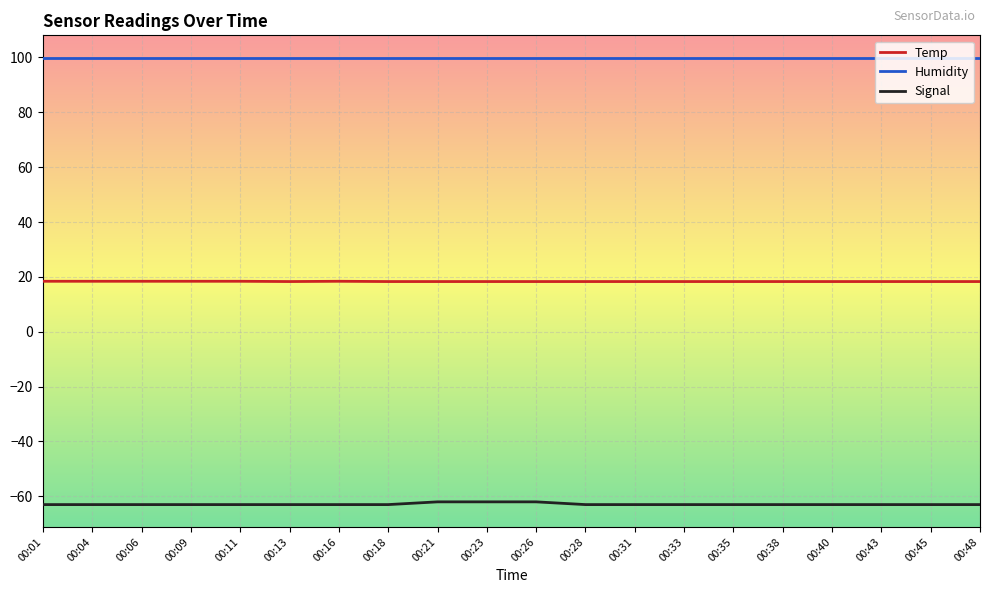

True or false: Signal and Humidity intersect in this chart.

False